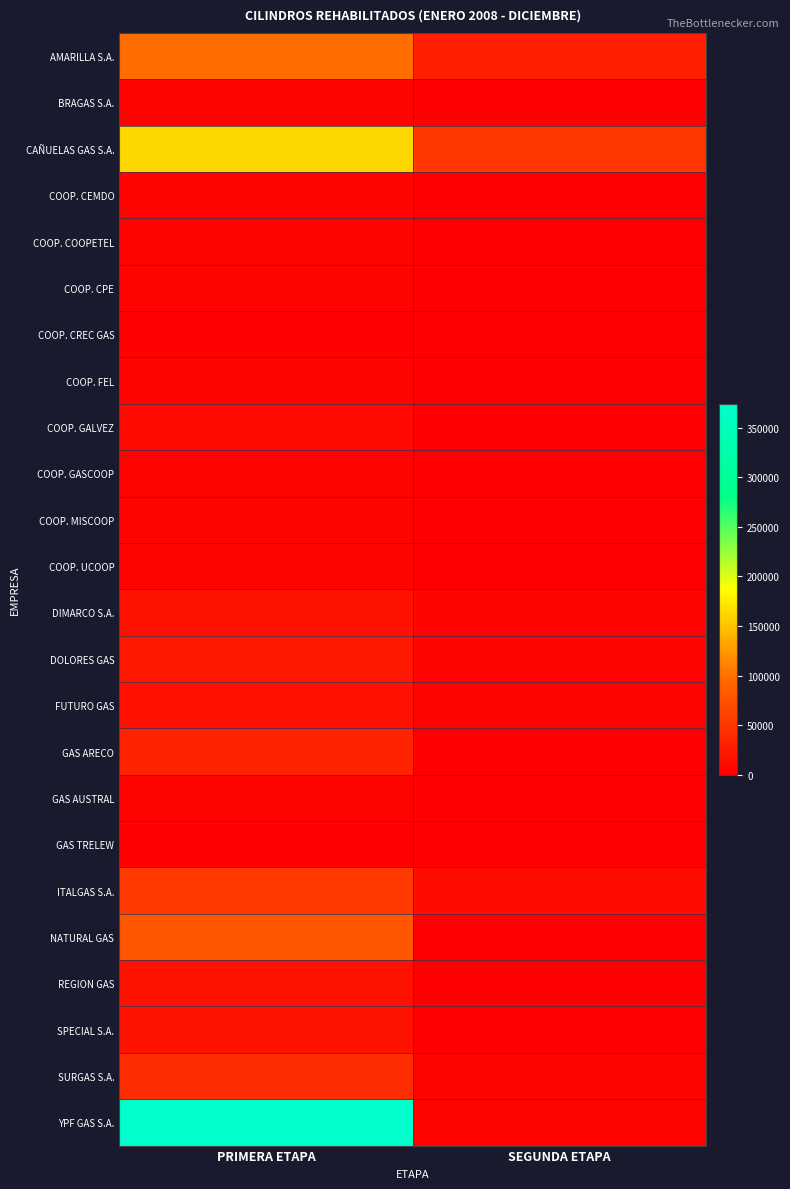

Which series has the largest total across all categories?

YPF GAS S.A.